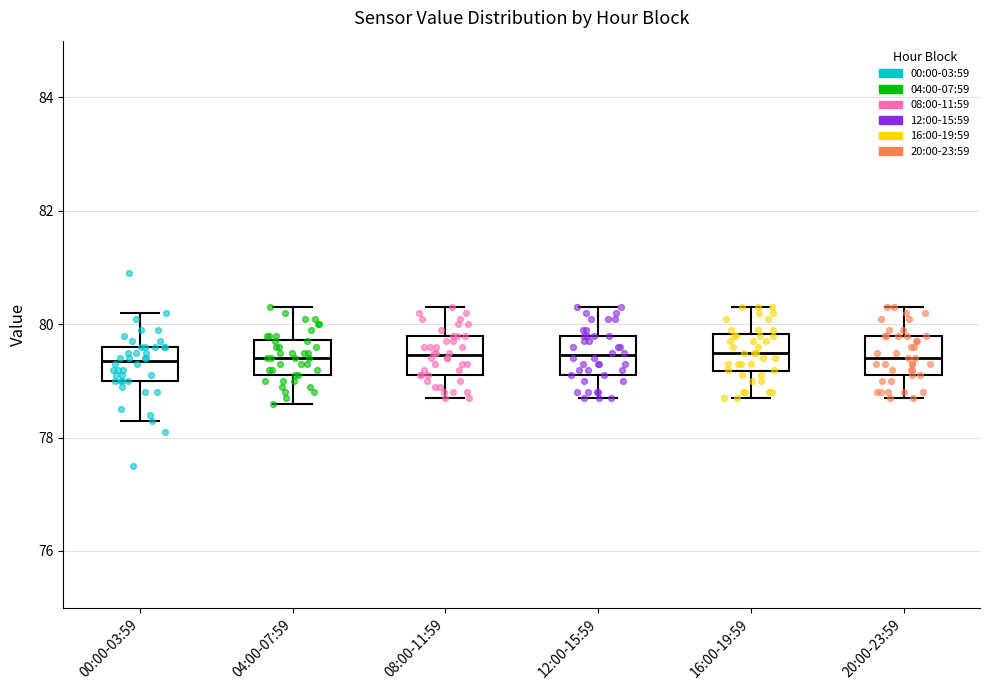

Reading left to right, transcribe this box plot: for each box, give where its median line is, the range the box spans, and where its two whiskers end, as read against the y-axis. The values are not printed on the chart, so give them approximately, as read against the axis.

00:00-03:59: median 79.4, box 79.0 to 79.6, whiskers 78.4 to 80.2
04:00-07:59: median 79.4, box 79.2 to 79.8, whiskers 78.6 to 80.4
08:00-11:59: median 79.4, box 79.2 to 79.8, whiskers 78.8 to 80.4
12:00-15:59: median 79.4, box 79.2 to 79.8, whiskers 78.8 to 80.4
16:00-19:59: median 79.6, box 79.2 to 79.8, whiskers 78.8 to 80.4
20:00-23:59: median 79.4, box 79.2 to 79.8, whiskers 78.8 to 80.4